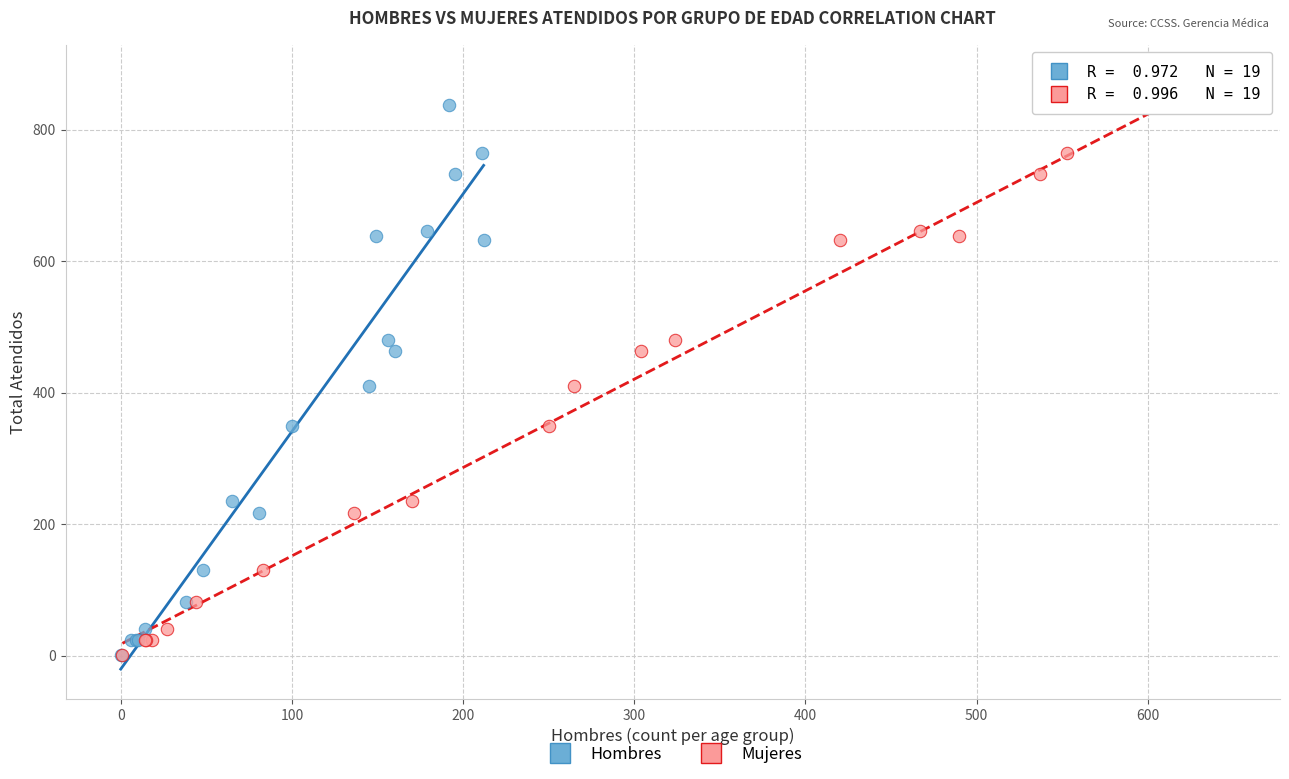

What are all the series names shown in the legend?

Hombres, Mujeres